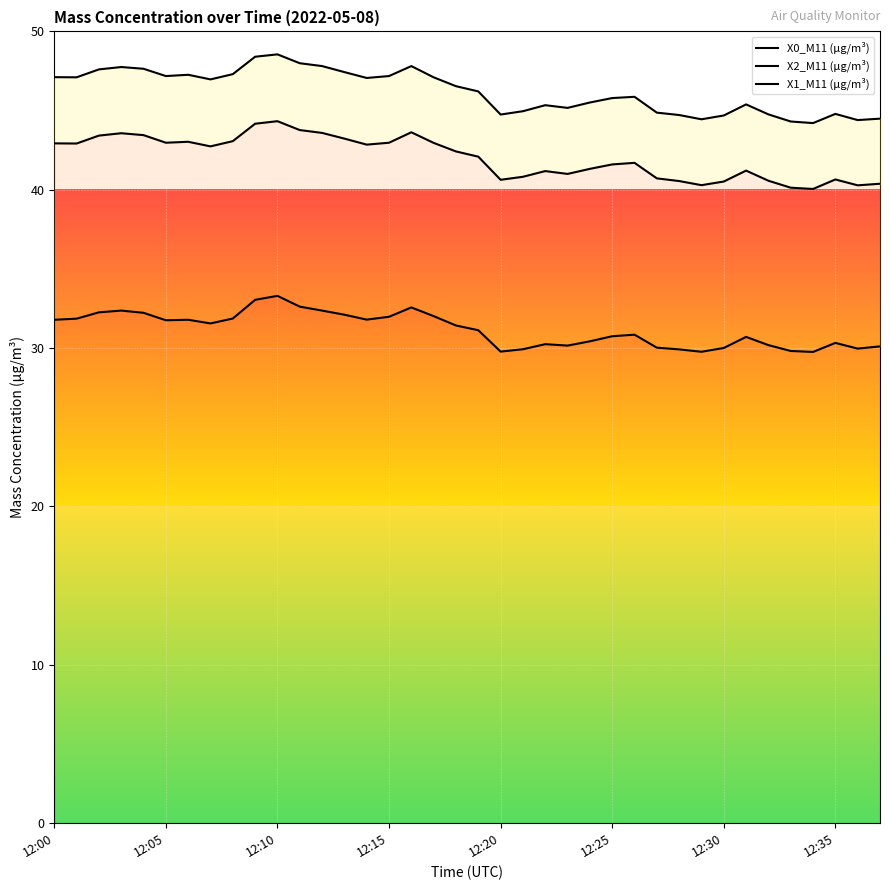

What is the difference between the maximum and minimum values in the X0_M11 (μg/m³) series?

3.5